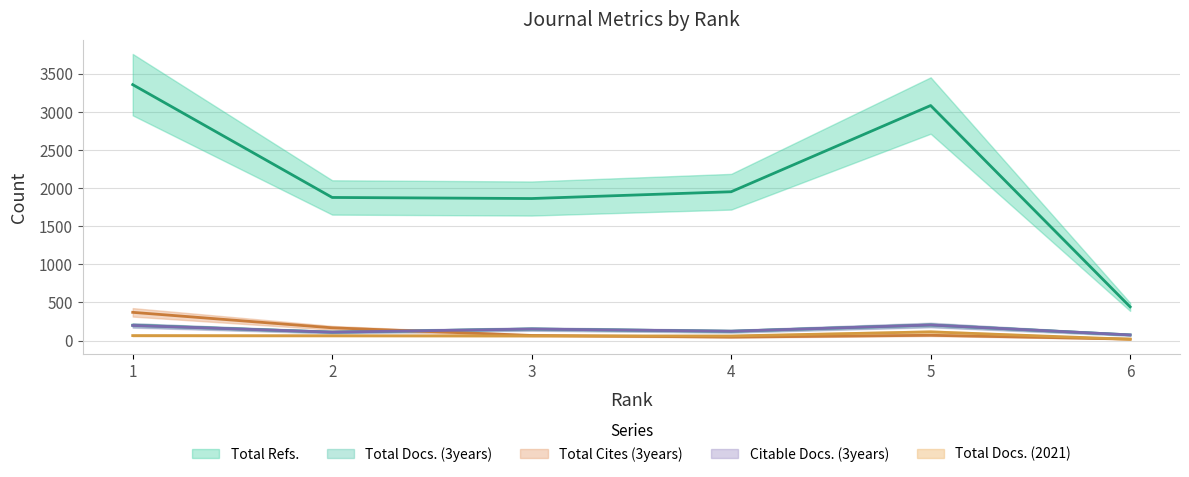

Which category has the highest value in the Total Cites (3years) series?

1